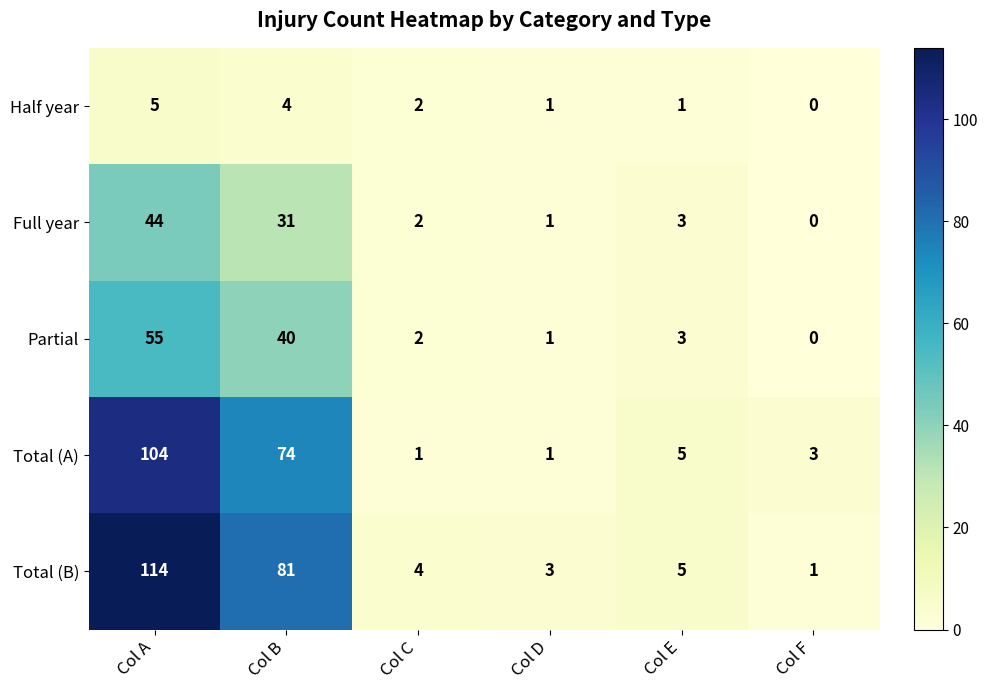

What is the greatest value displayed?

114